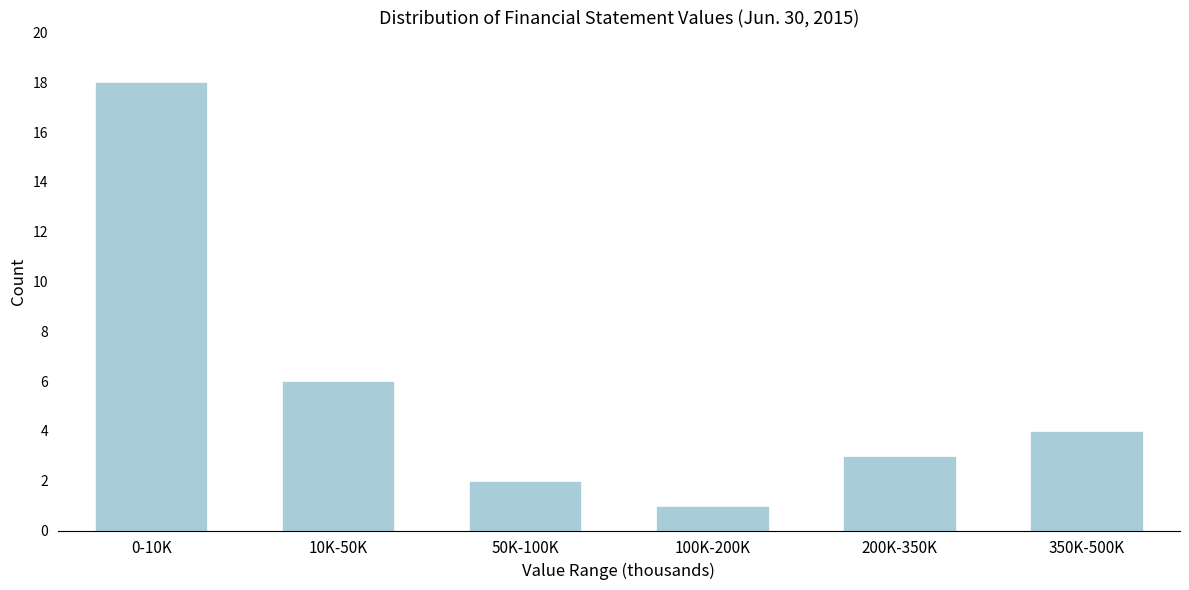

Reading left to right, transcribe all the data shown in this chart.

18	6	2	1	3	4